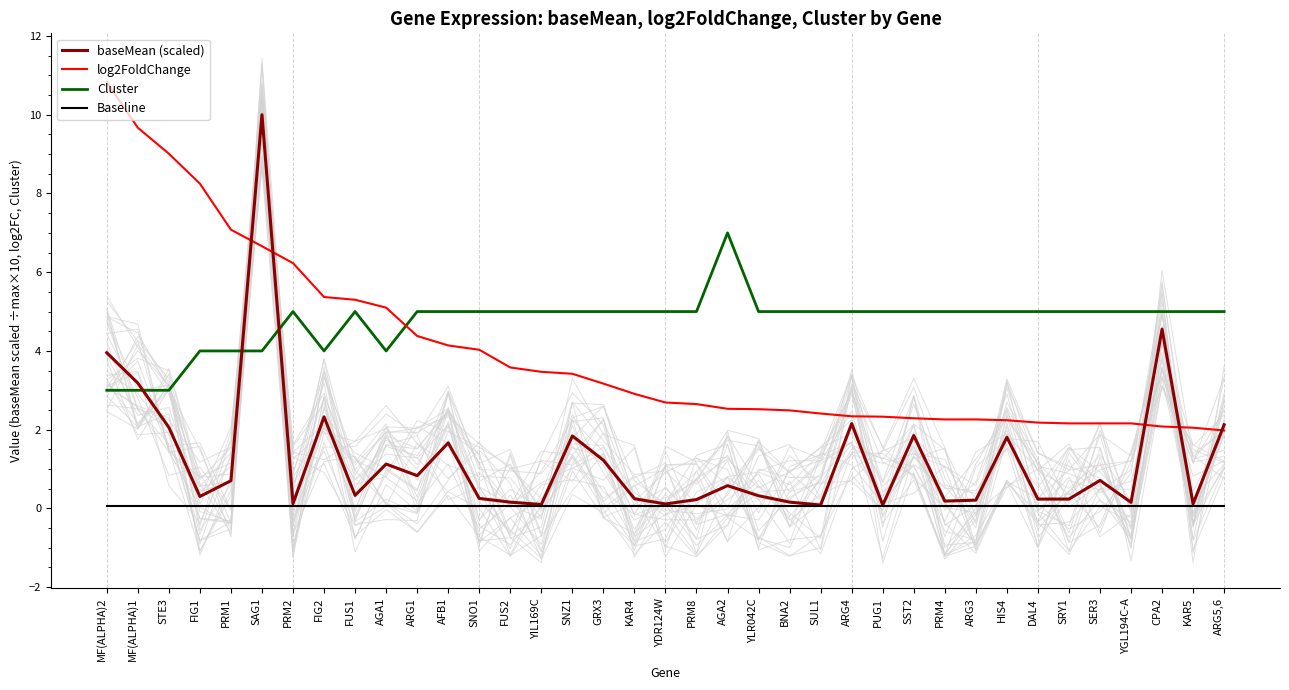

What is the minimum value shown in the chart?

0.1